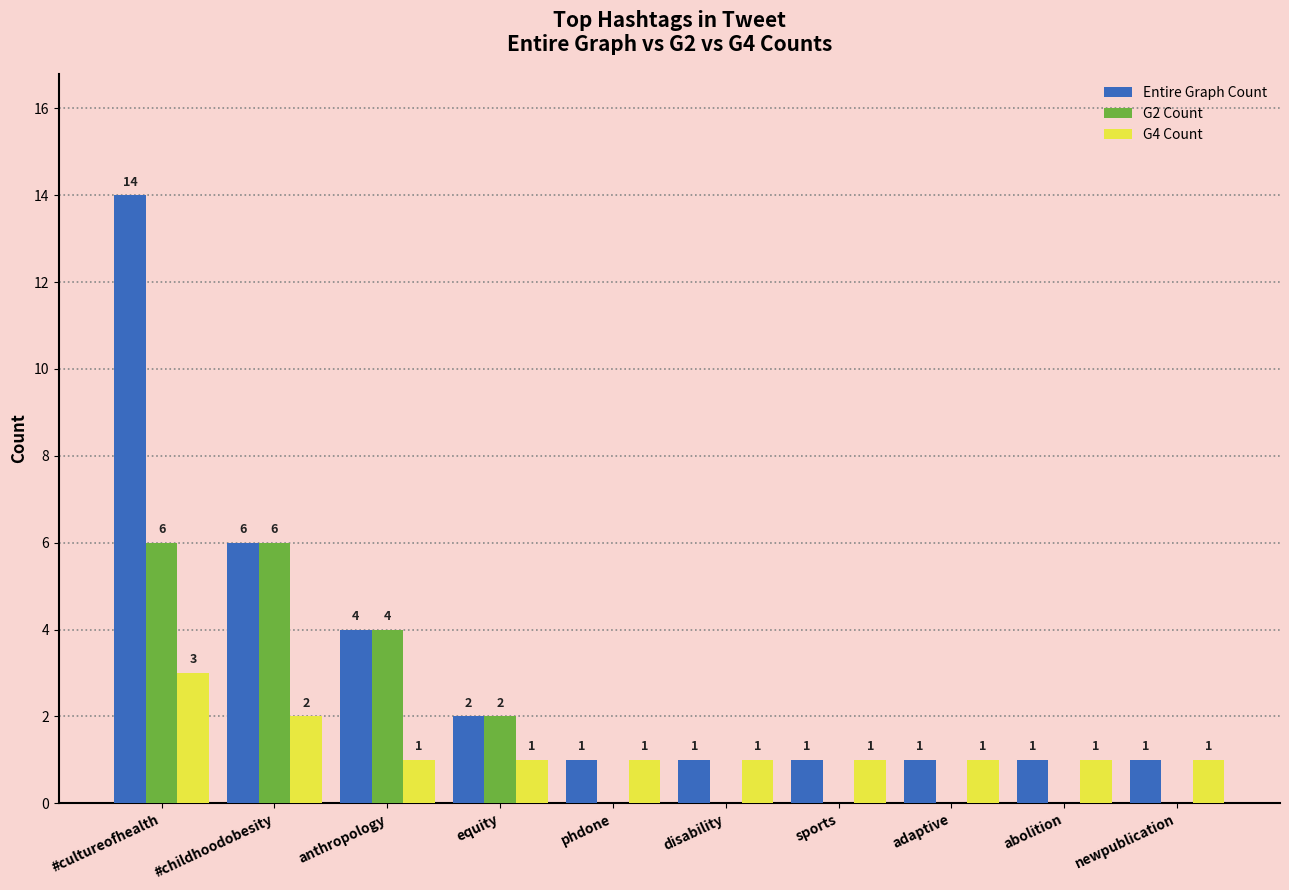

The G2 Count series shows 7 at anthropology. True or false?

False